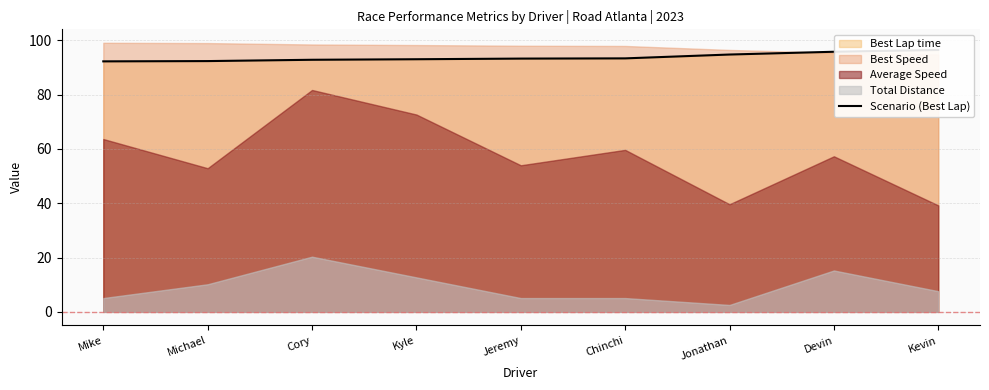

What value does the data have at Chinchi?

93.4